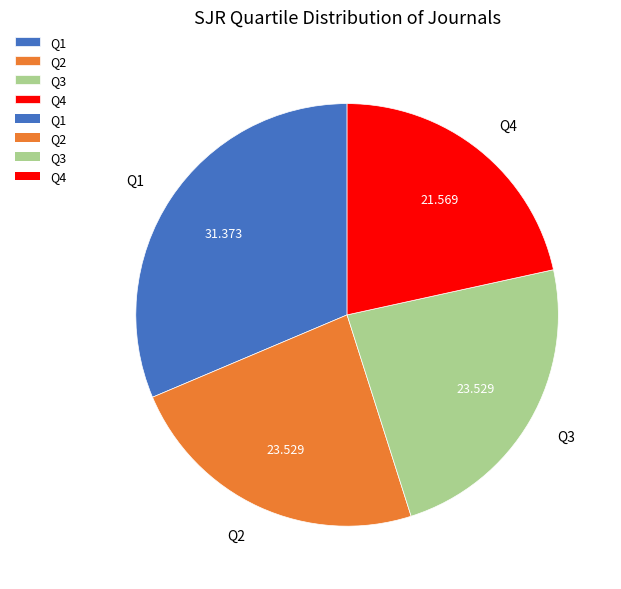

Combined, do Q1 and Q3 account for over 50%?

Yes